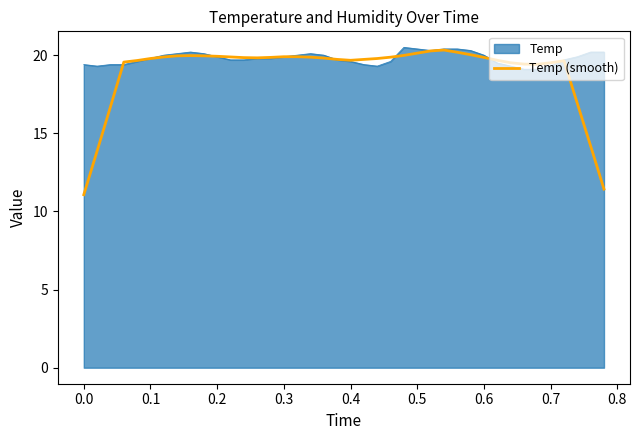

Which series has the widest spread of values?

Temp (smooth)